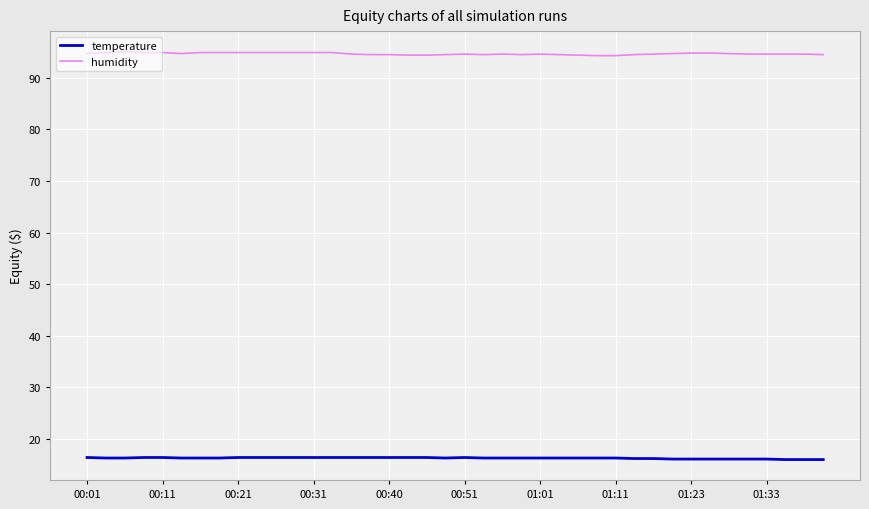

What is the greatest value displayed?

95.1